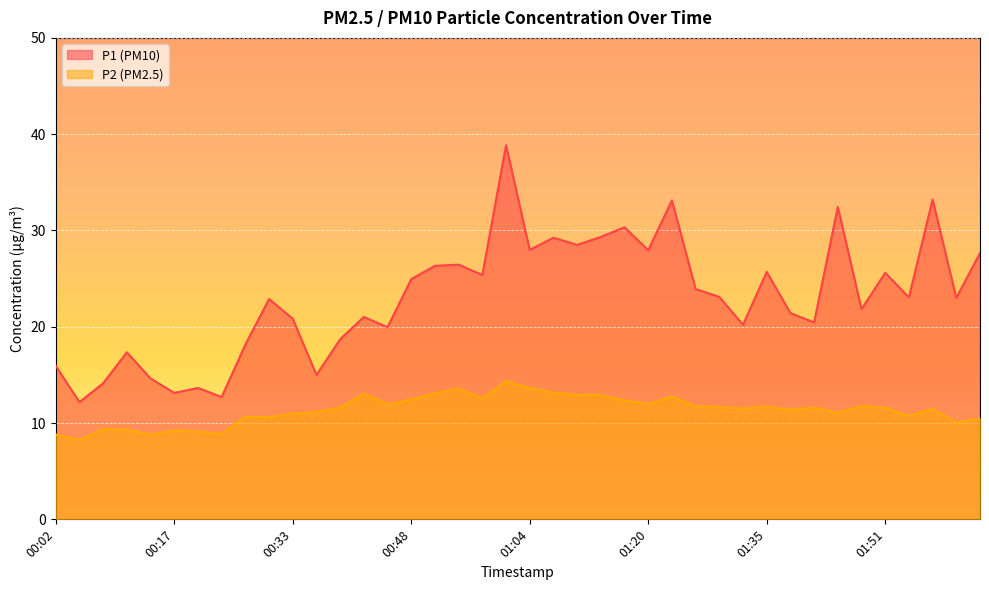

What are all the series names shown in the legend?

P1, P2